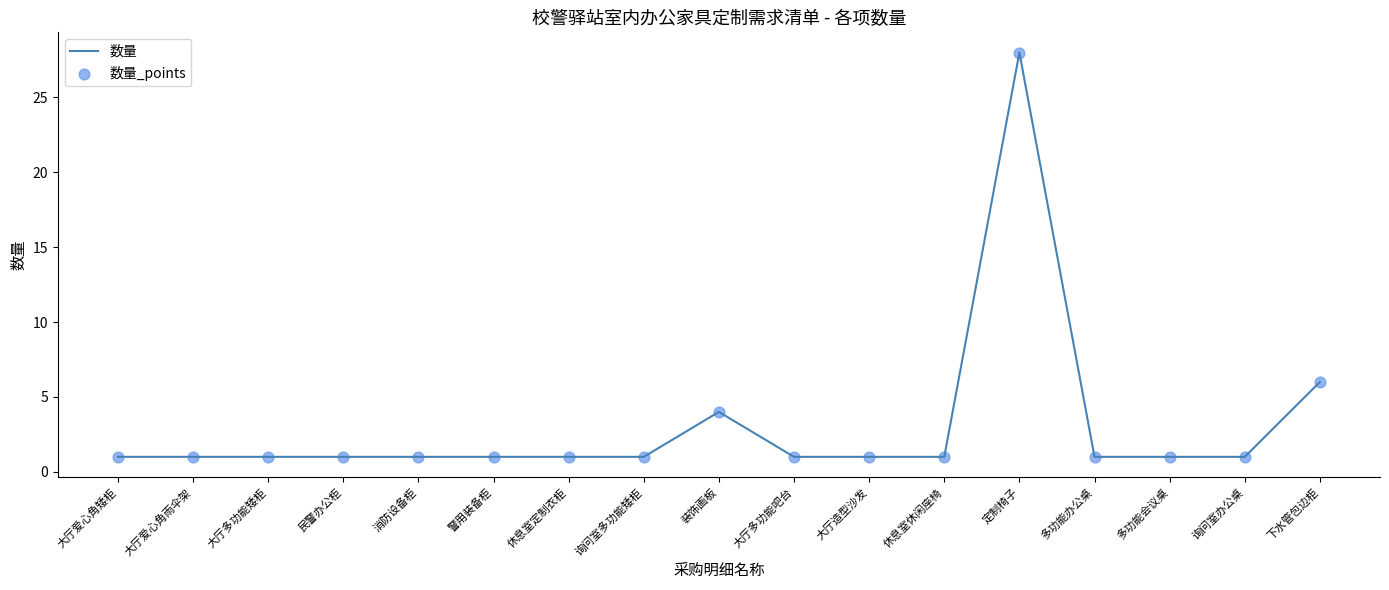

Which has a higher value, 大厅爱心角雨伞架 or 定制椅子?

定制椅子